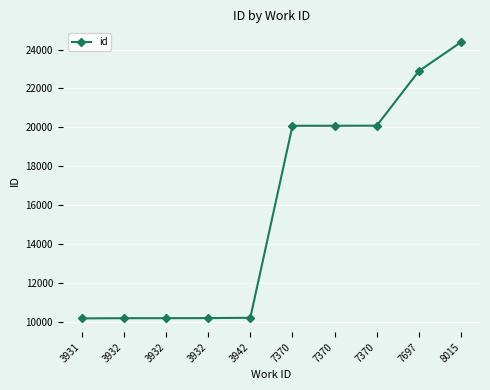

Which category has the lowest value across all series?

3931